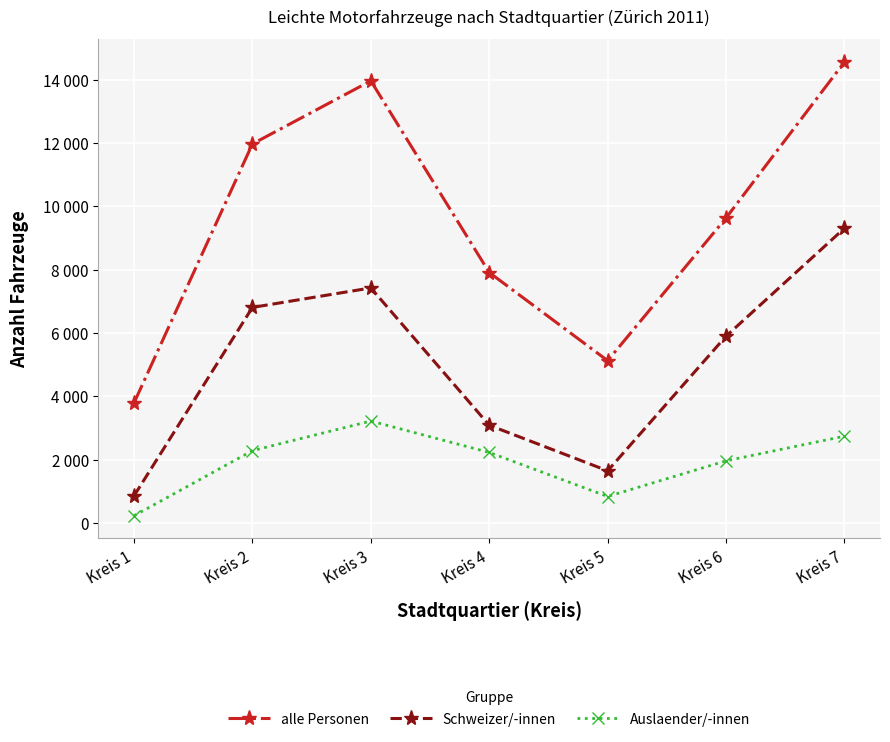

True or false: Schweizer/-innen has more than 0 interior local peaks.

True